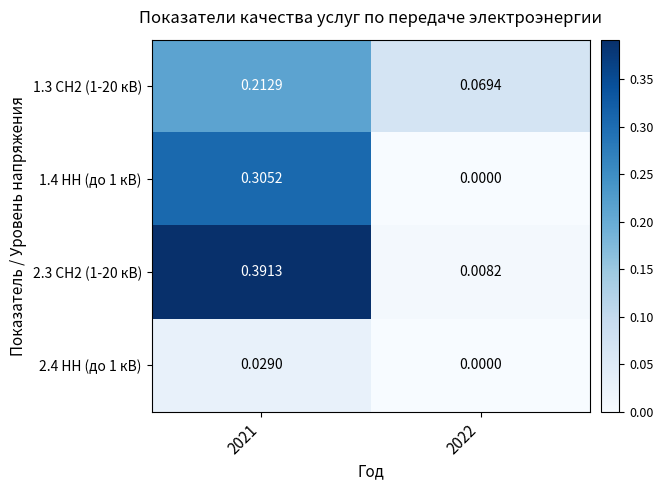

List the series in order of their peak value, highest first.

2.3 СН2 (1-20 кВ), 1.4 НН (до 1 кВ), 1.3 СН2 (1-20 кВ), 2.4 НН (до 1 кВ)